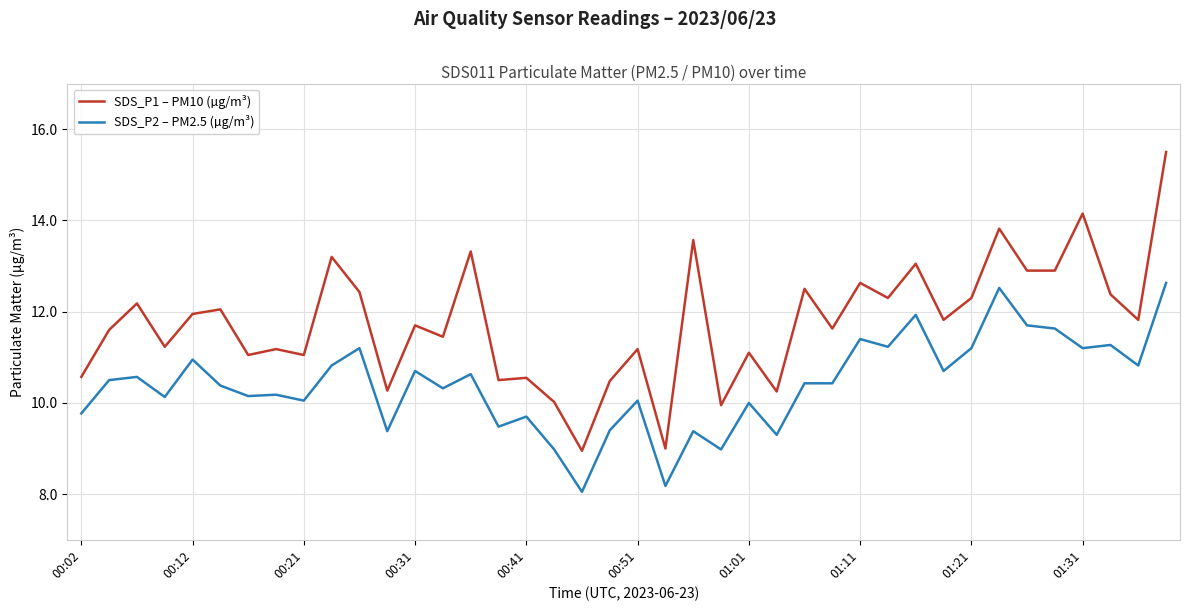

What is the smallest value displayed?

8.1